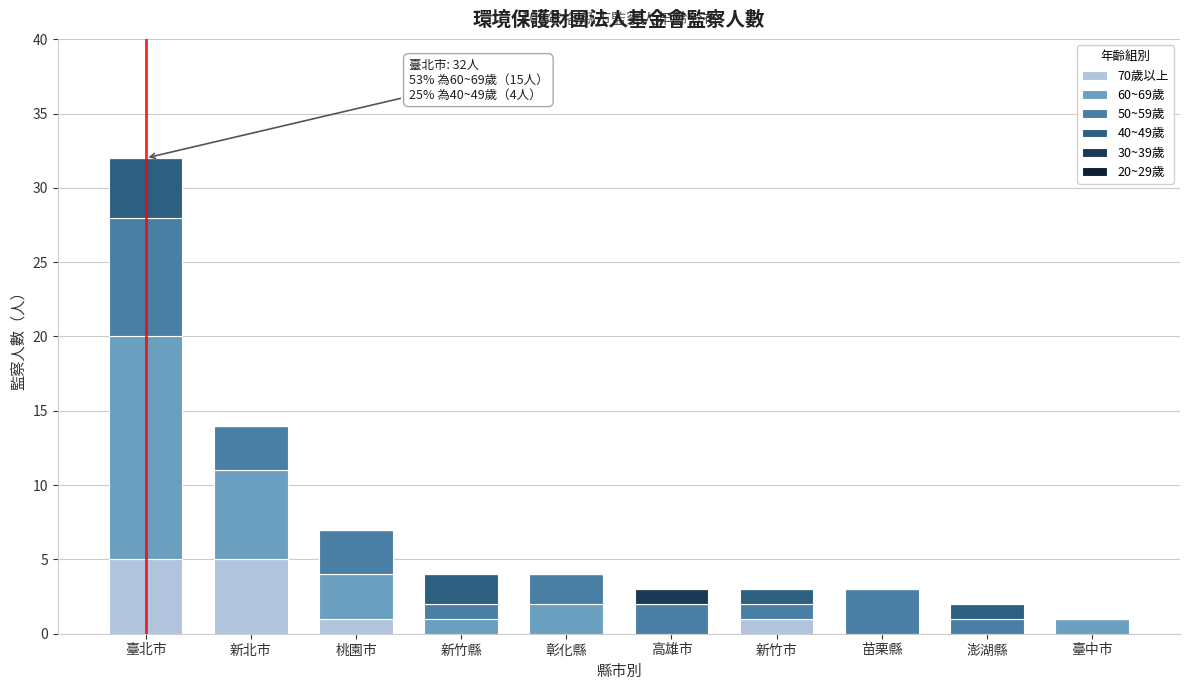

What is the sum of the 70歲以上 values at 臺北市 and 苗栗縣?

5